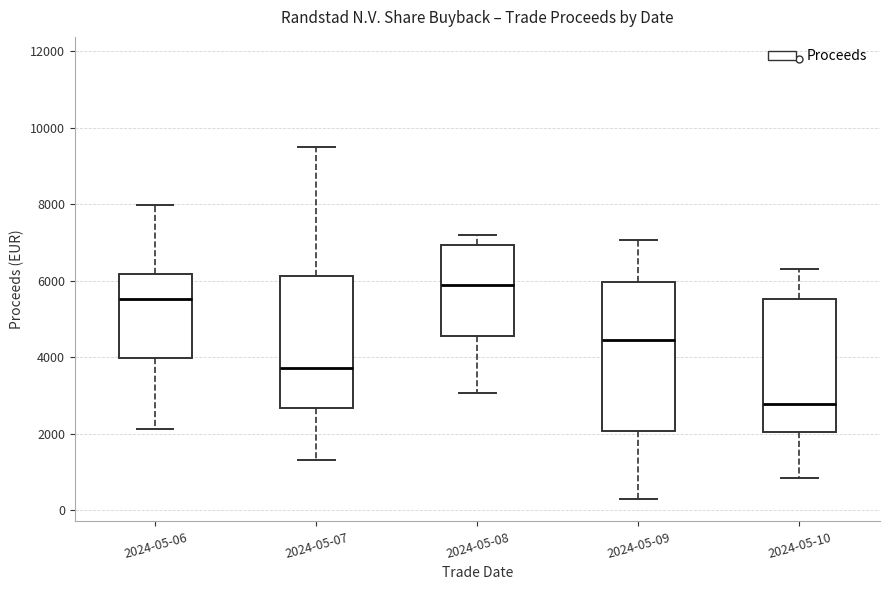

Where is the upper edge of the box for 2024-05-06 on the y-axis? The values are not printed on the chart, so give them approximately, as read against the axis.

6200